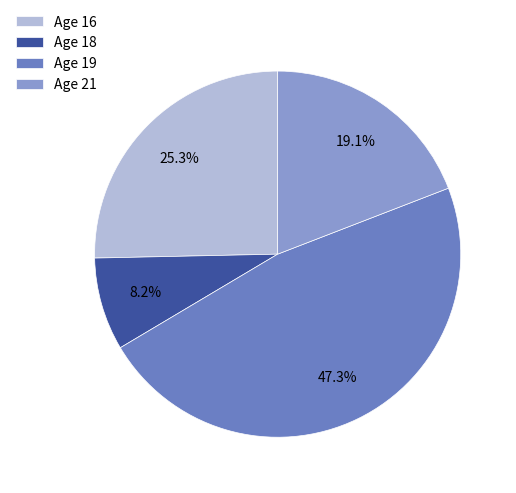

What is the ratio of the value at Age 18 to the value at Age 16?

0.3